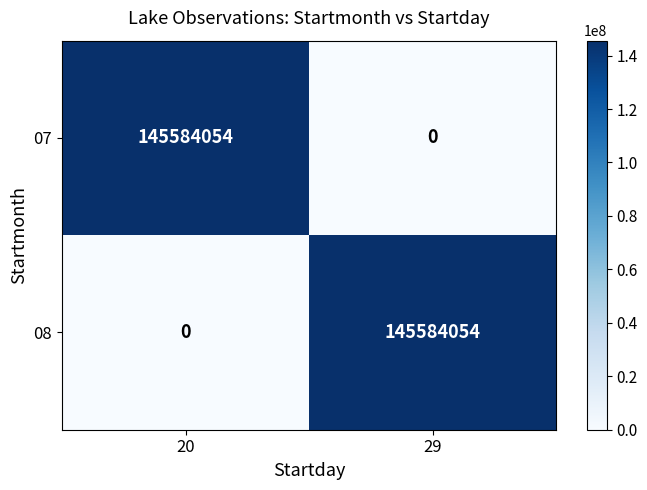

What is the spread (max minus min) of values at 20?

145584054